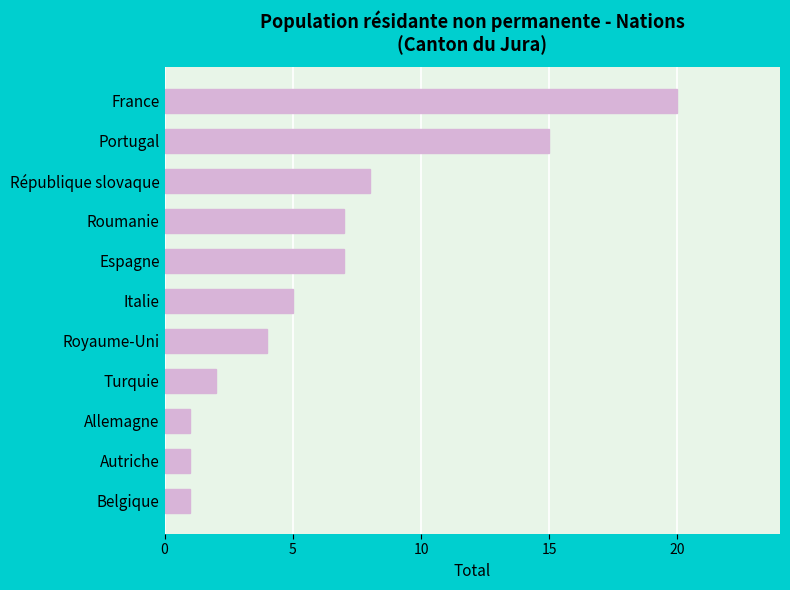

How many bars are there in total?

11